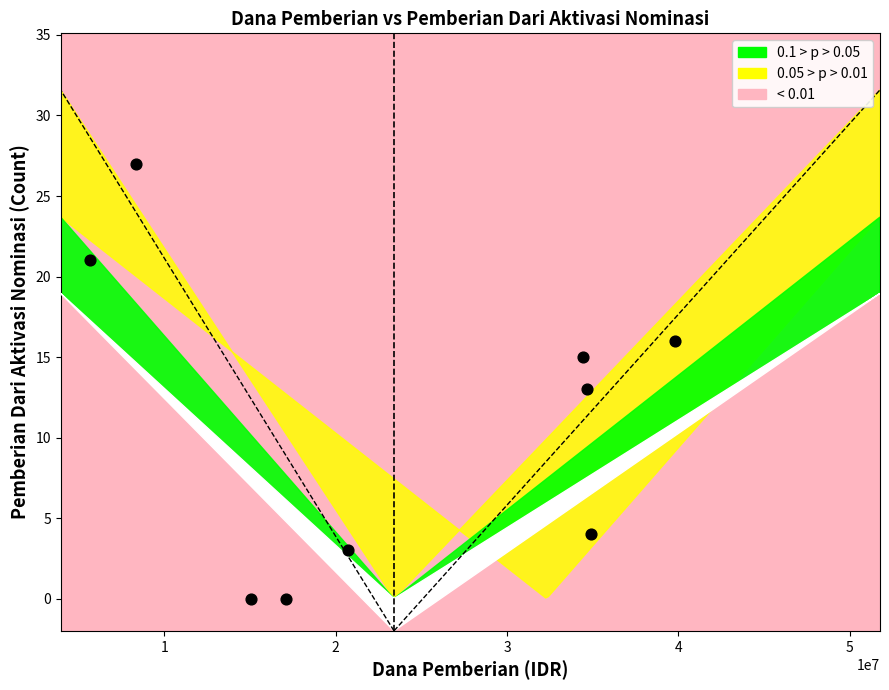

What is the average X value?

23400000